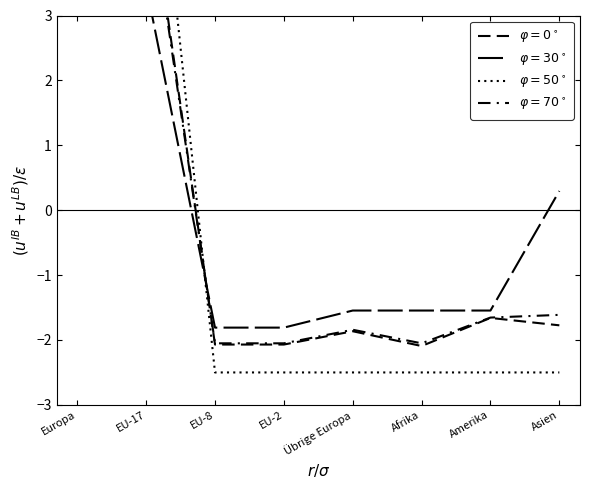

True or false: Total Kurzaufenthalter (L) has more than 2 interior local peaks.

False